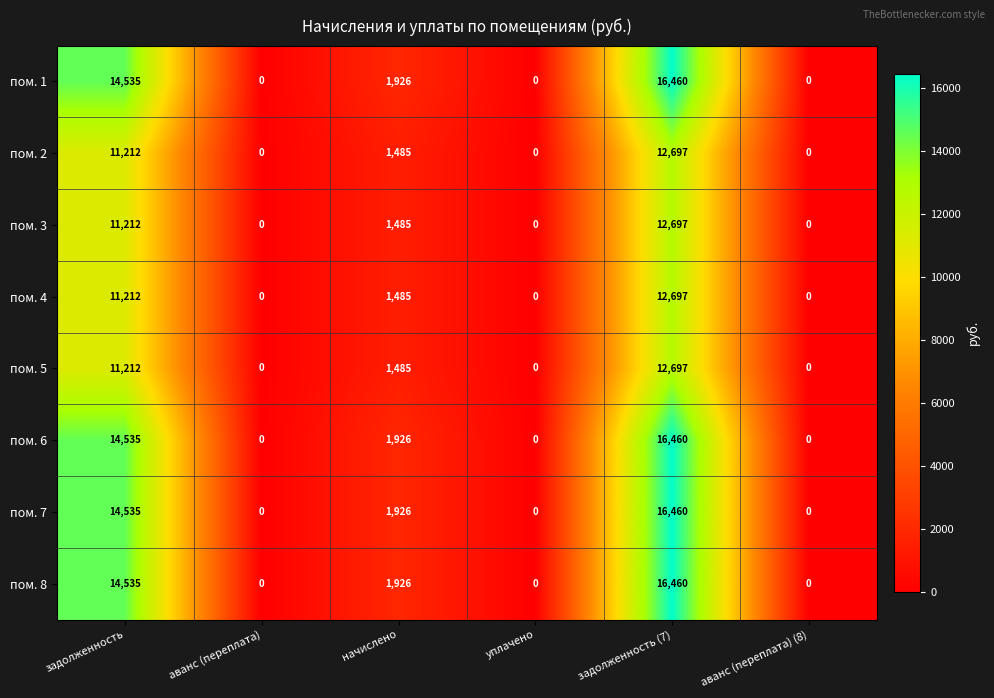

Is the value of пом. 8 at уплачено greater than the value of пом. 5 at начислено?

No